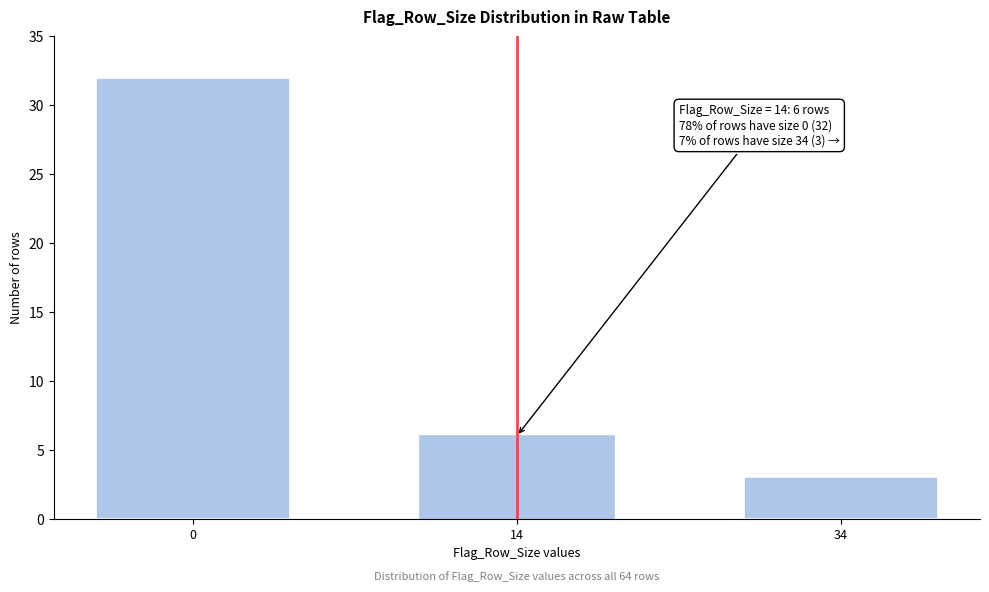

Reading left to right, what are all the values shown in this chart?

0=32	14=6	34=3